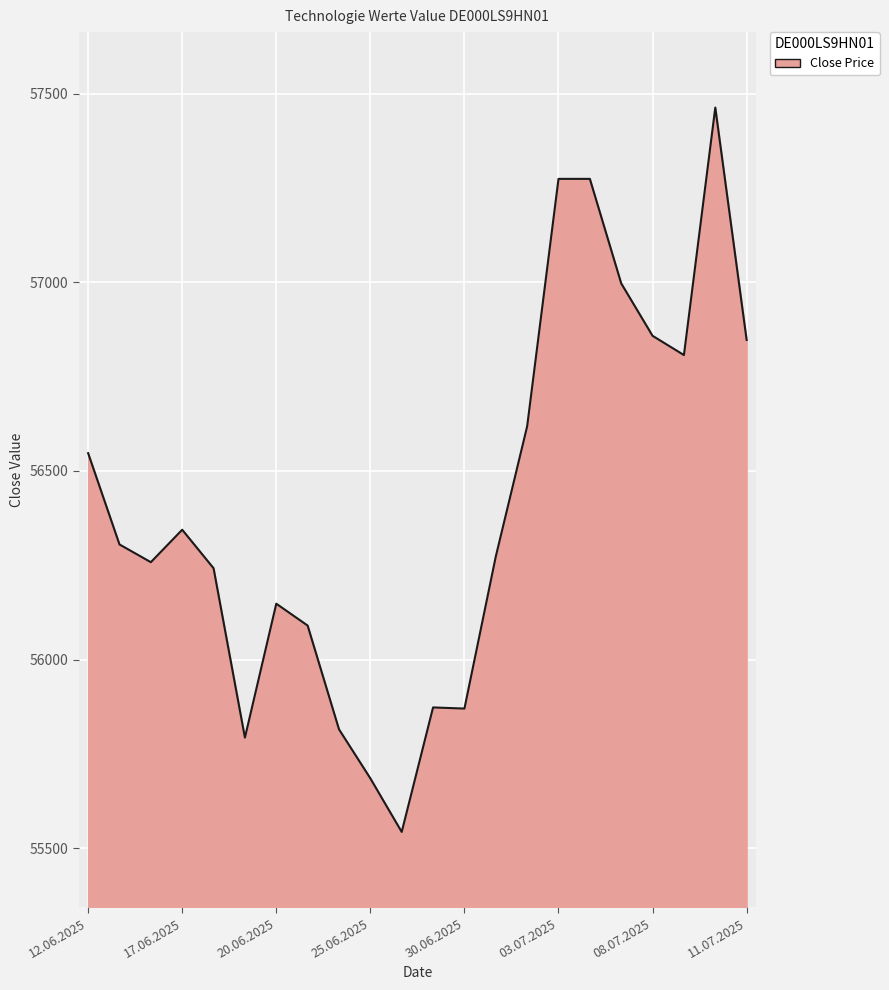

What is the minimum value shown in the chart?

55543